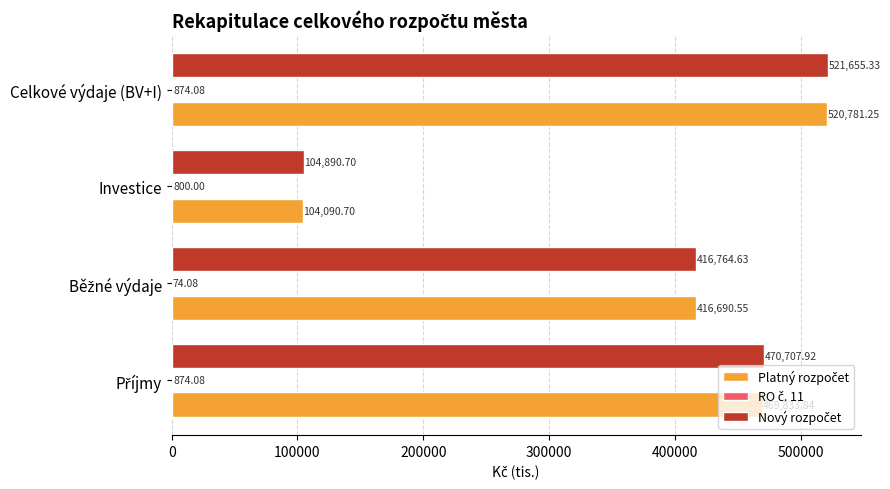

Which label corresponds to the largest value in the chart?

Celkové výdaje (BV+I)